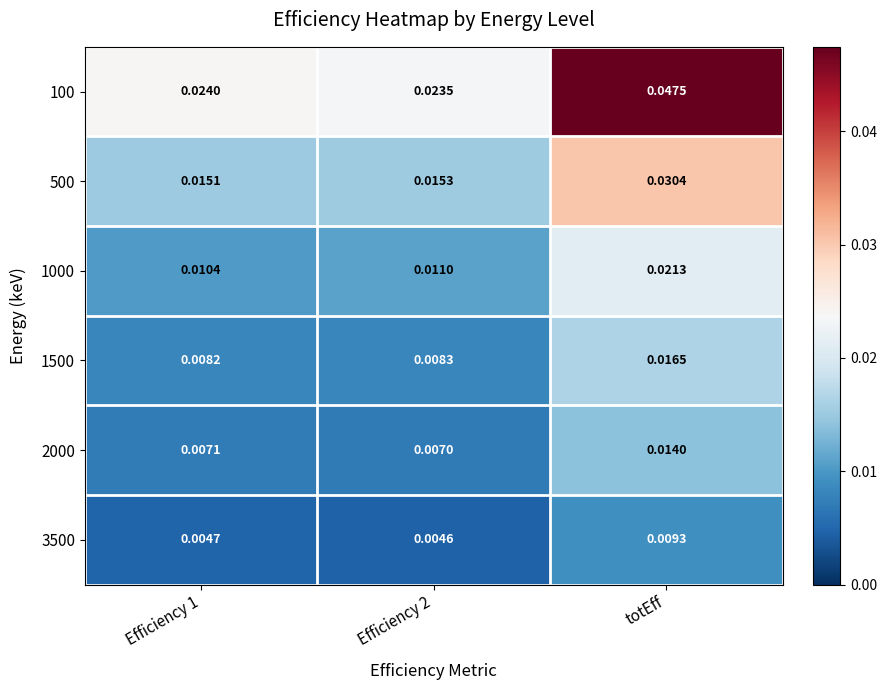

What is the total value across all series at totEff?

0.1